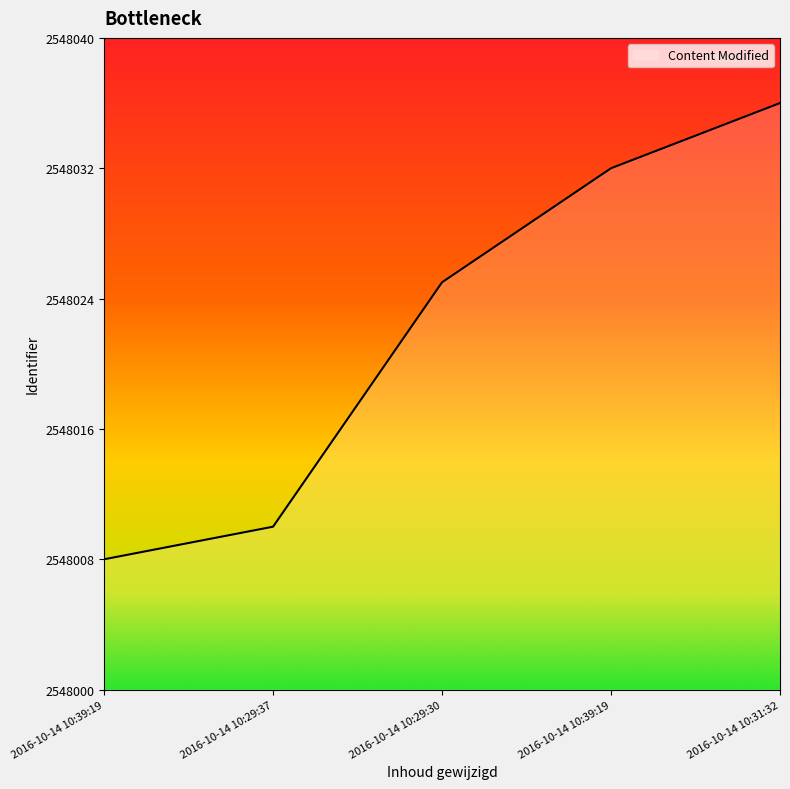

How many lines are shown in the chart?

1